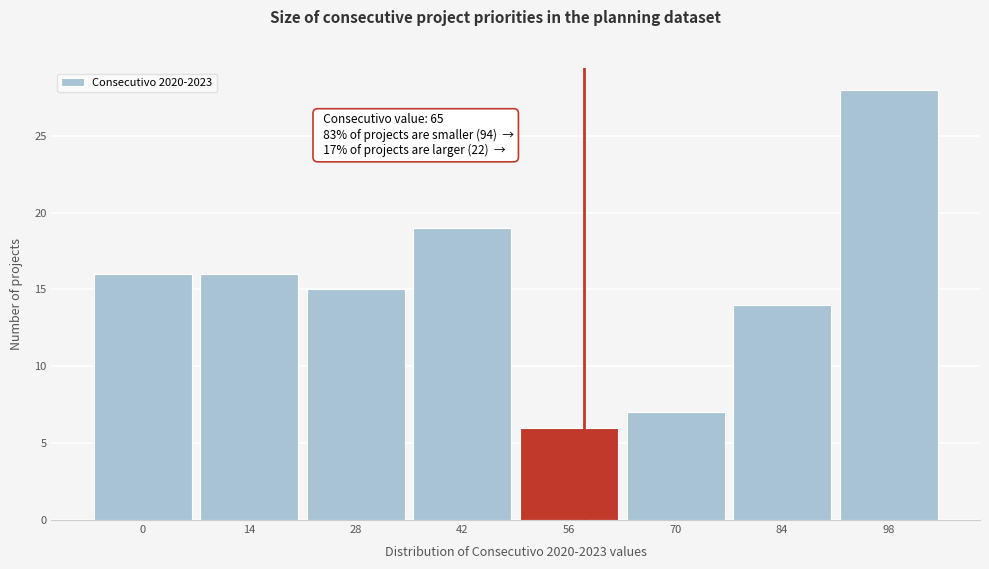

Reading left to right, what are all the values shown in this chart?

0=16	14=16	28=15	42=19	56=6	70=7	84=14	98=28